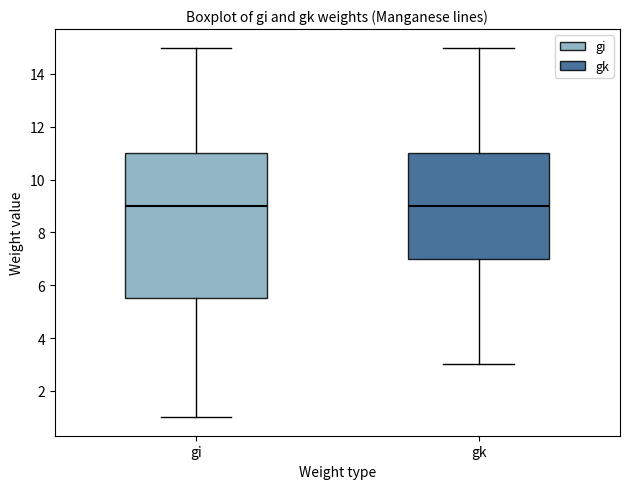

Reading left to right, transcribe this box plot: for each box, give where its median line is, the range the box spans, and where its two whiskers end, as read against the y-axis. The values are not printed on the chart, so give them approximately, as read against the axis.

gi: median 9.0, box 5.6 to 11.0, whiskers 1.0 to 15.0
gk: median 9.0, box 7.0 to 11.0, whiskers 3.0 to 15.0